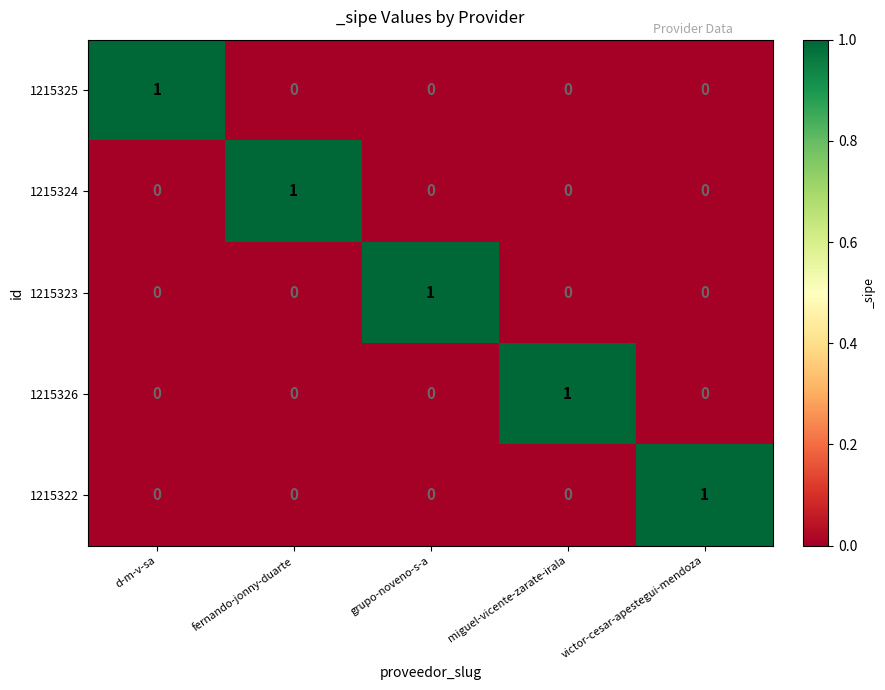

Is it true that 1215323 equals 1 at victor-cesar-apestegui-mendoza?

False